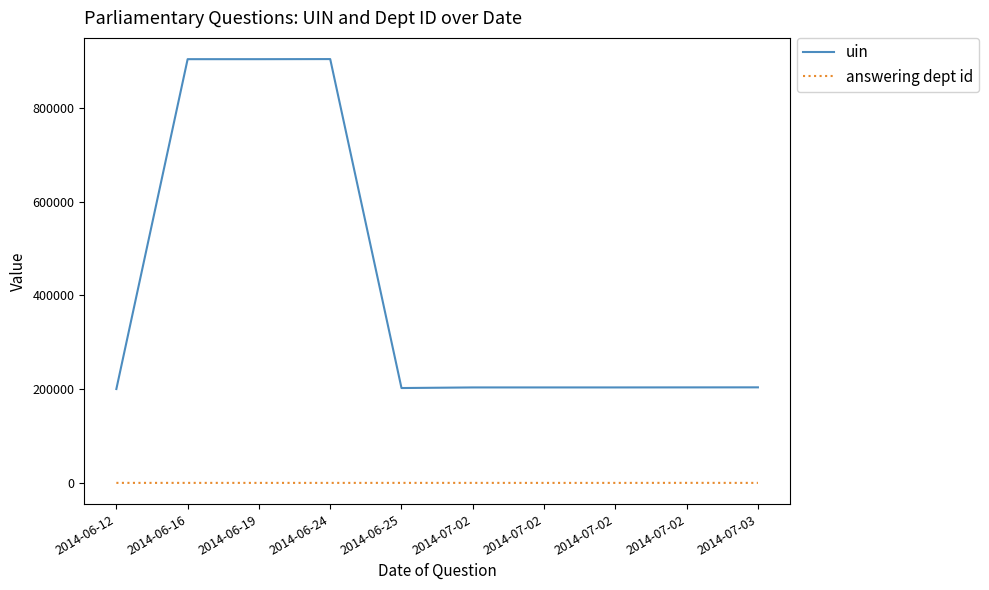

Does the chart have visible grid lines?

No